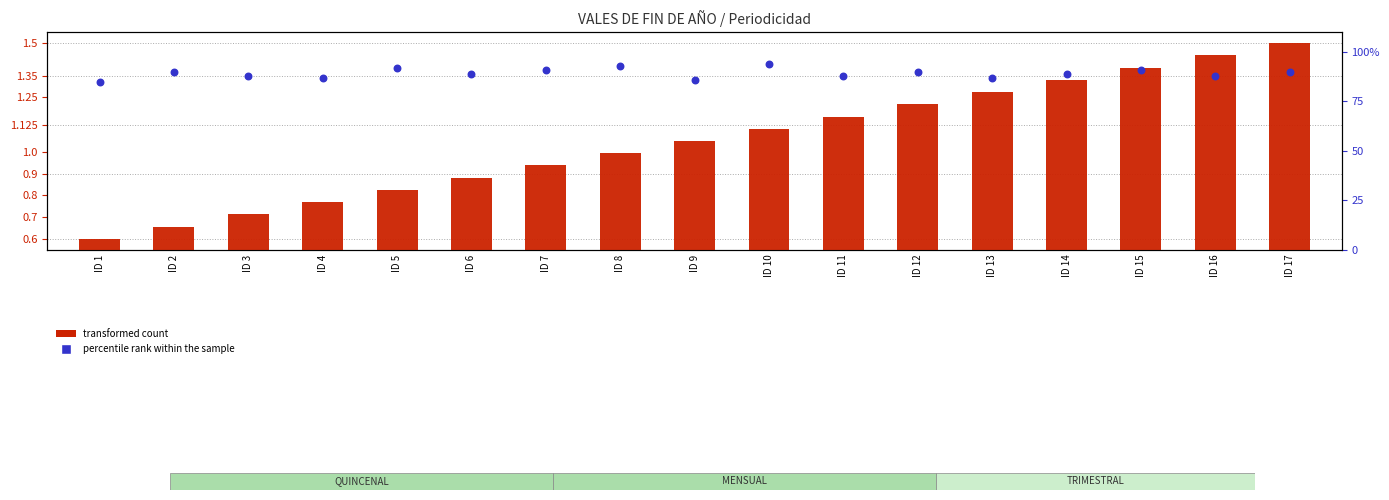

What are all the series names shown in the legend?

transformed count, percentile rank within the sample